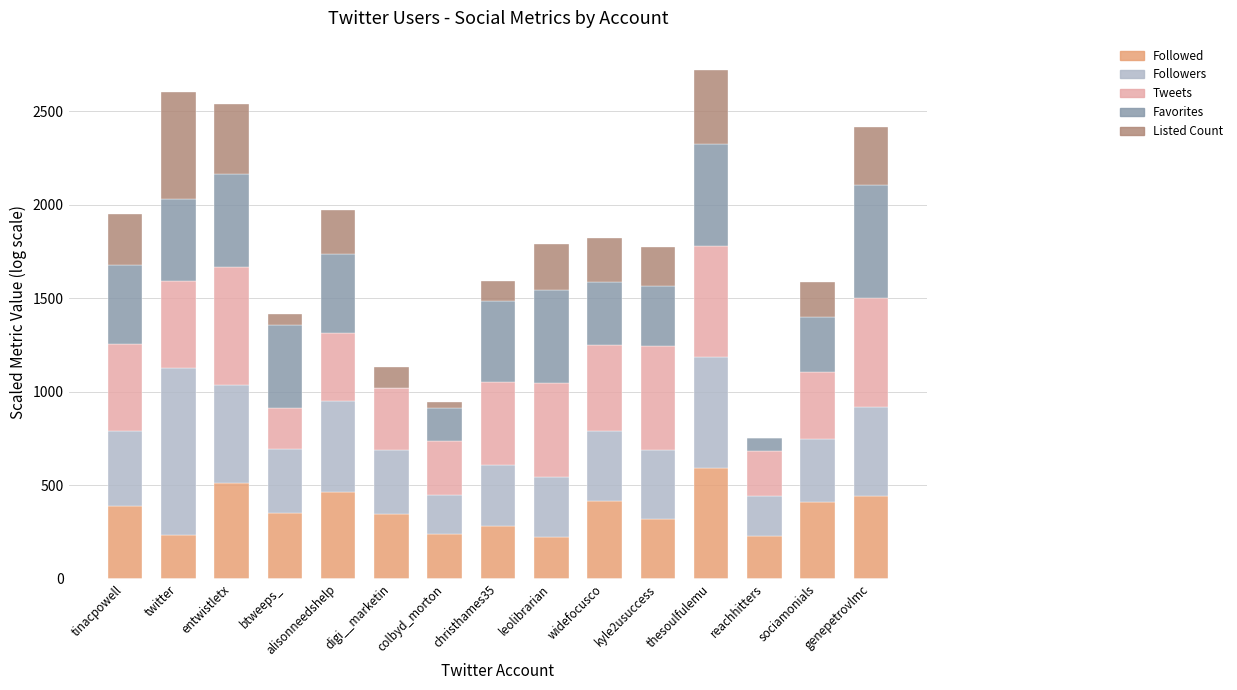

What is the maximum value for Followed?

591.6